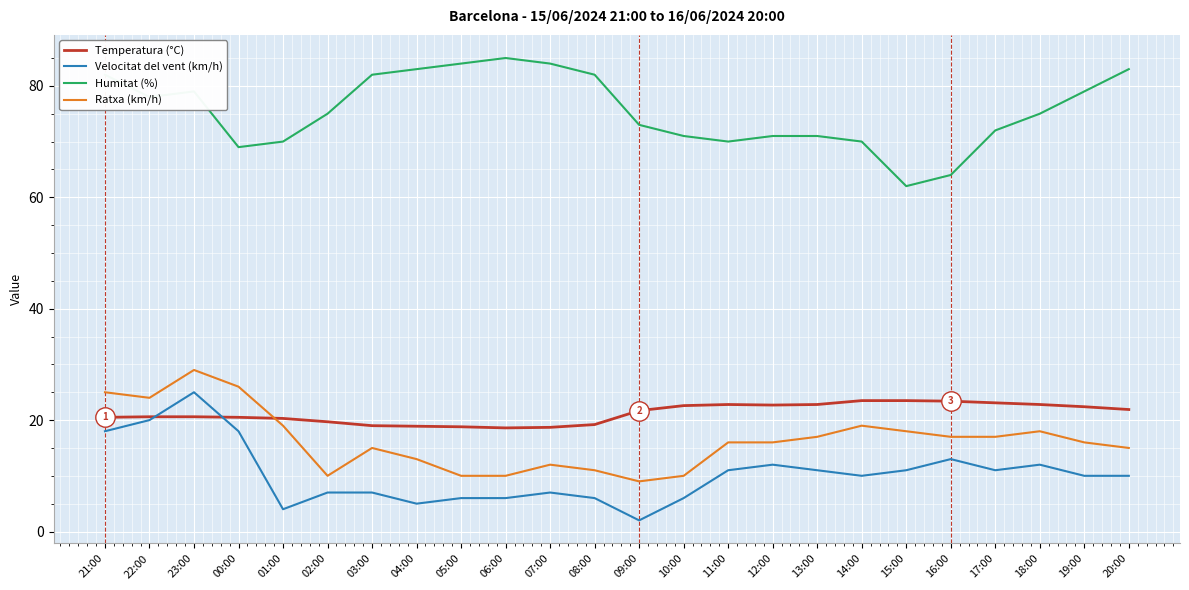

What is the minimum value for Humitat (%)?

62.0